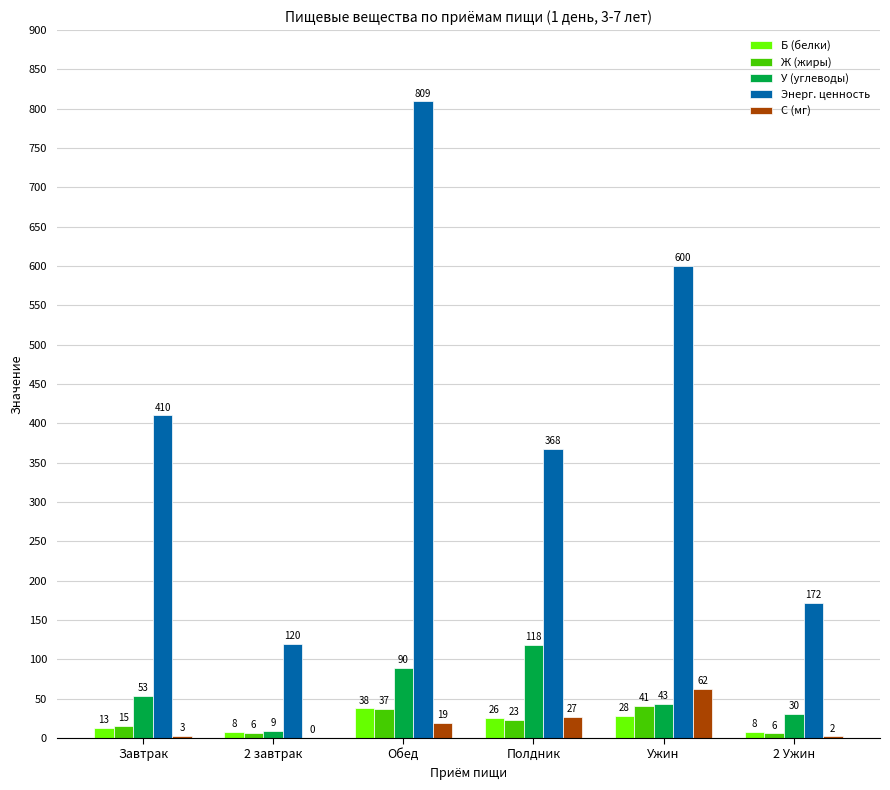

Between Обед and 2 Ужин, which series saw the biggest shift?

Энерг. ценность